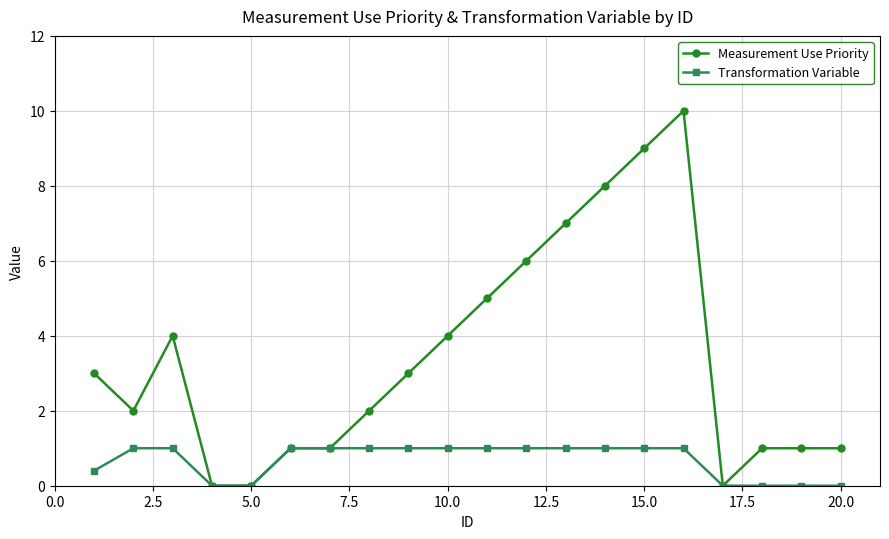

Which series has the largest total across all categories?

Measurement Use Priority